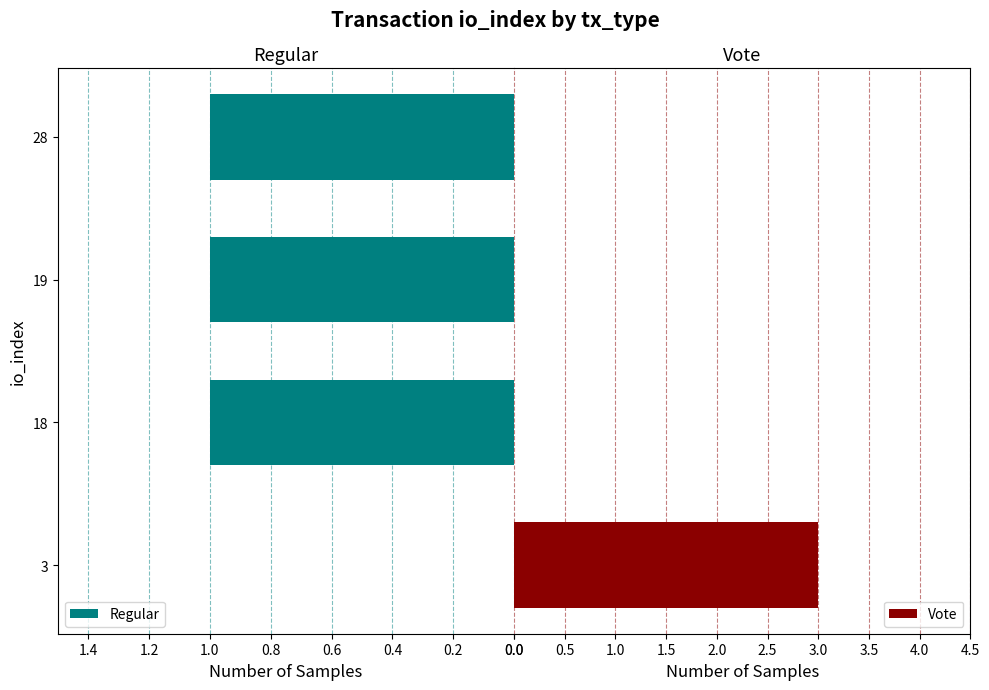

What are all the series names shown in the legend?

Regular, Vote